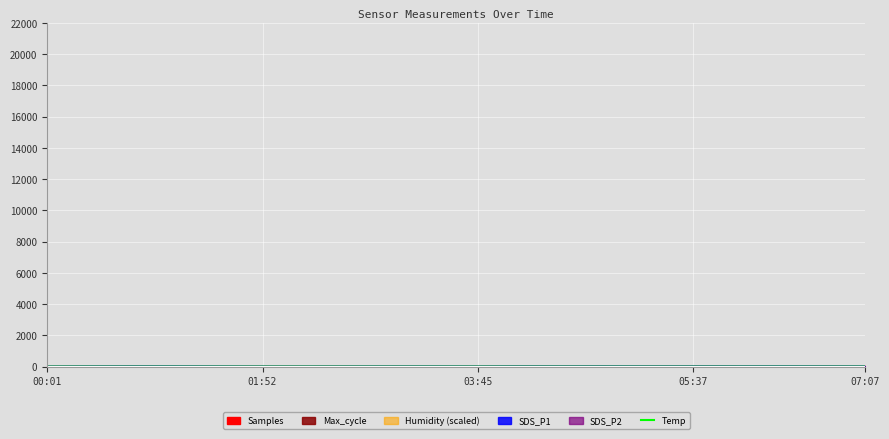

What is the difference between the maximum and minimum values?

0.4